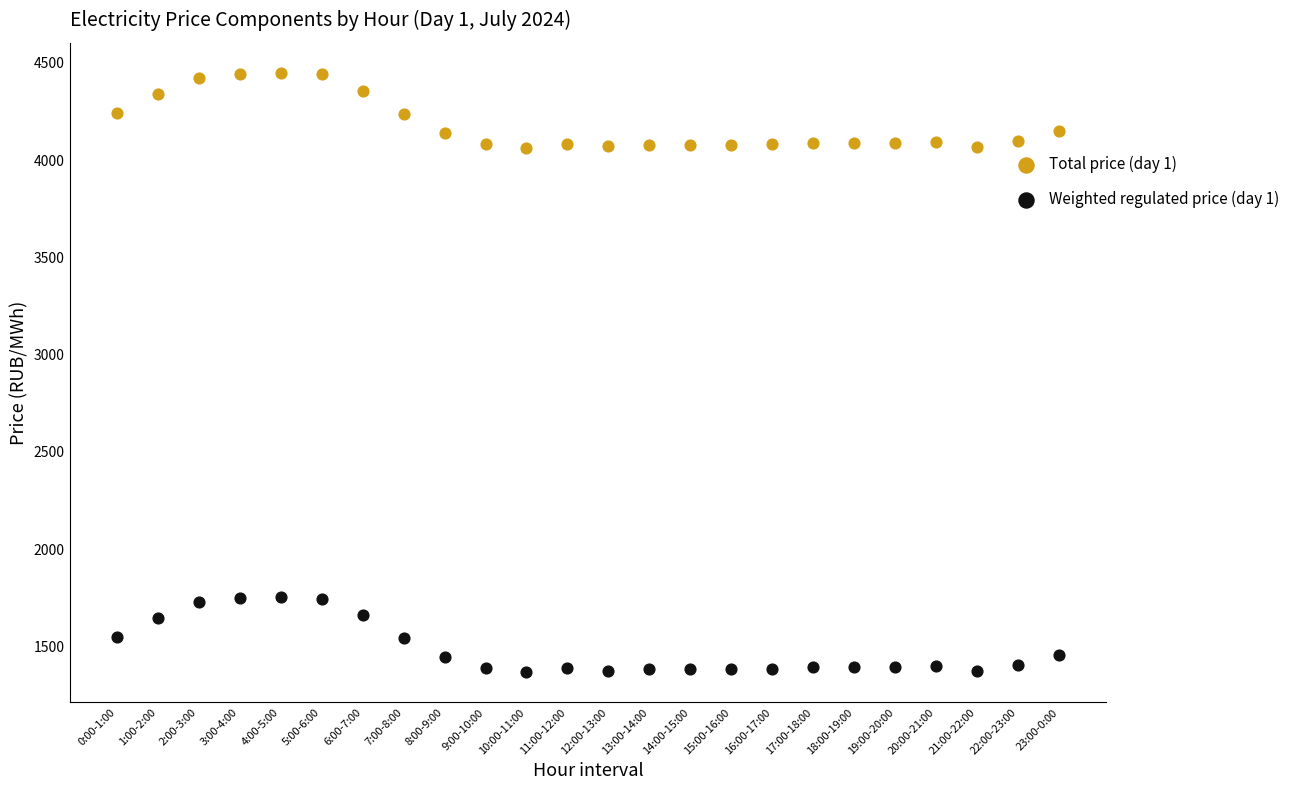

Which series reaches the minimum Y coordinate?

Weighted regulated price (day 1)